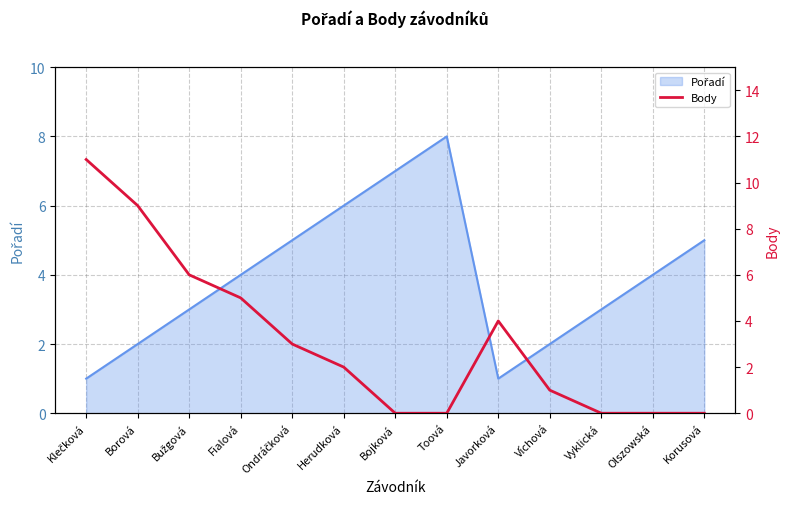

What is the difference between the maximum and minimum values?

11